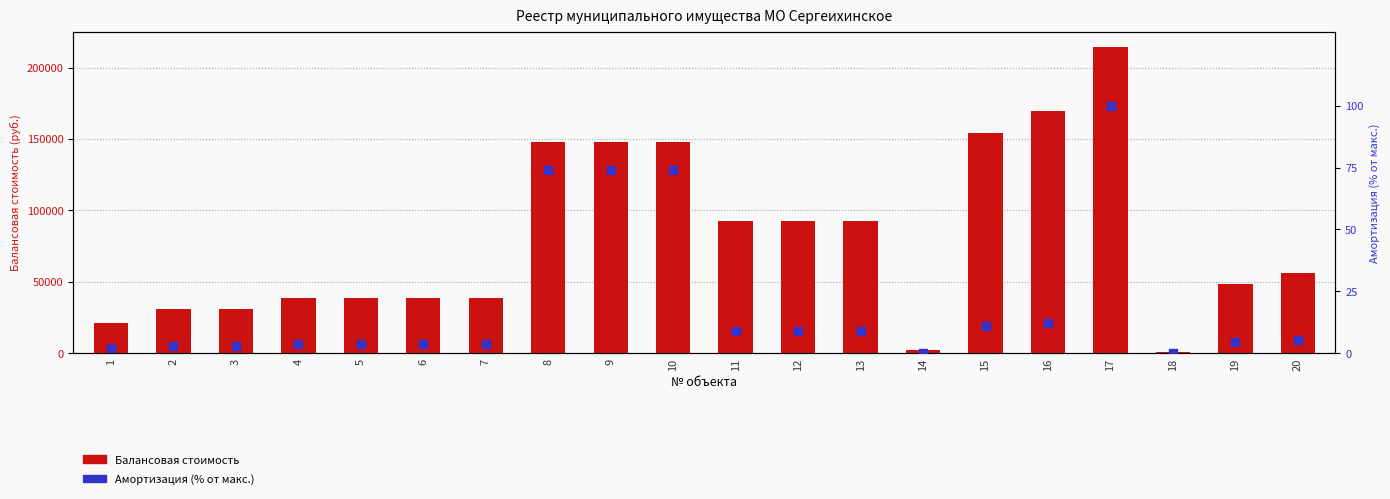

At which category is the sum across all series the highest?

17